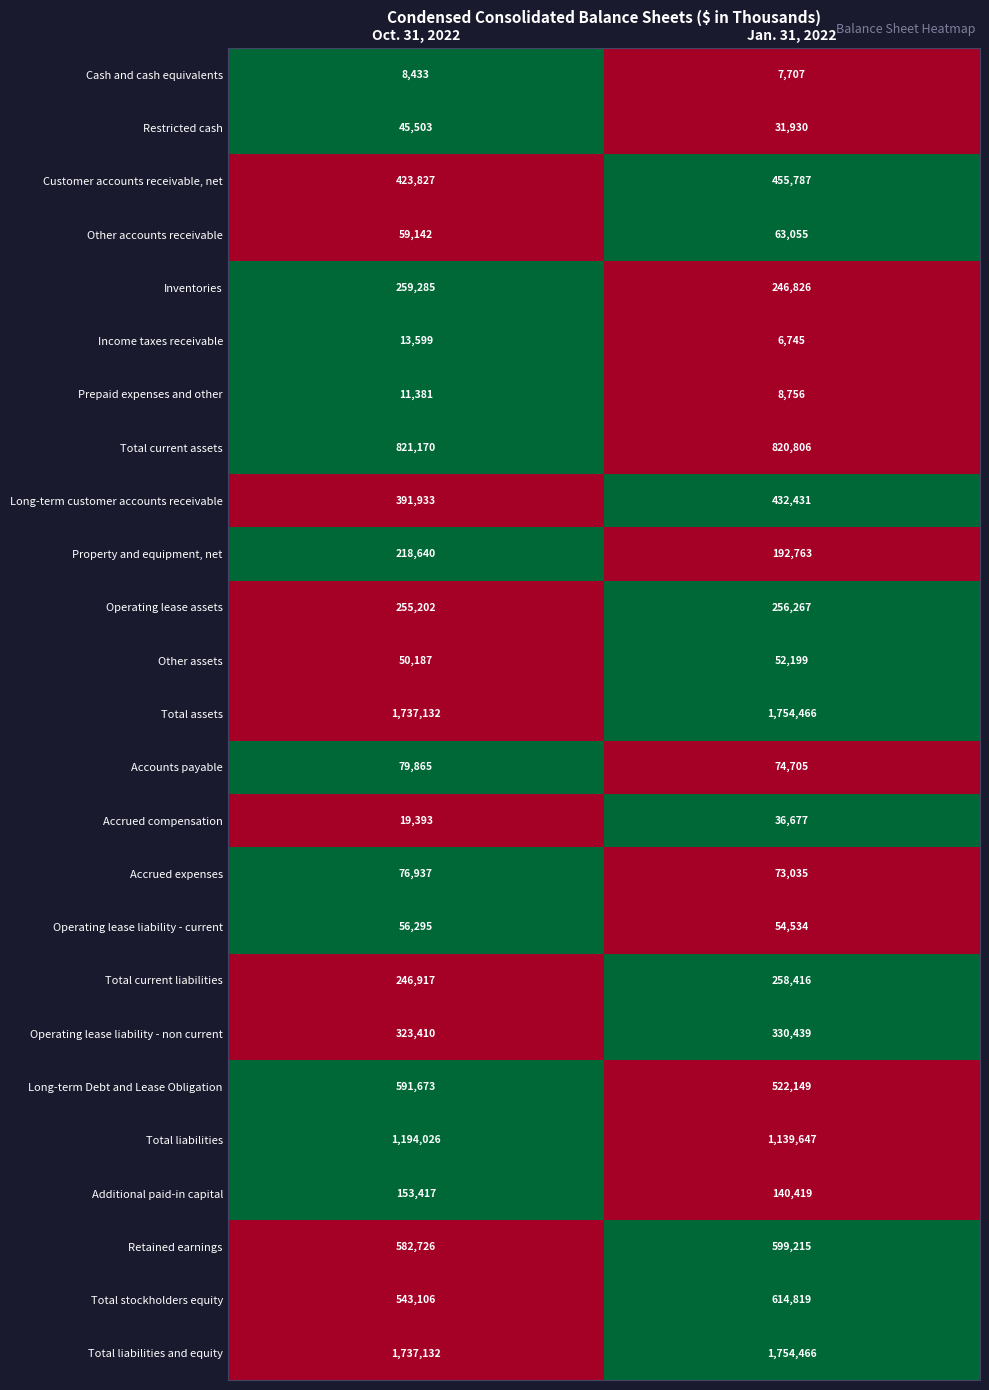

How many values in the Long-term Debt and Lease Obligation series are below 591673?

1